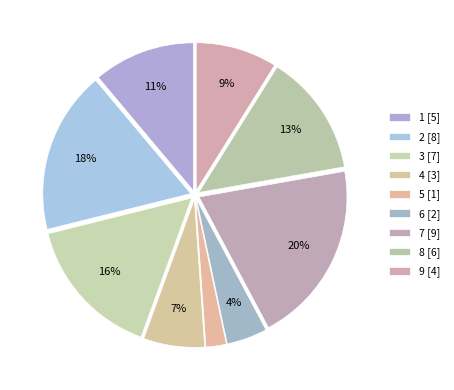

How many slices are in this pie chart?

9